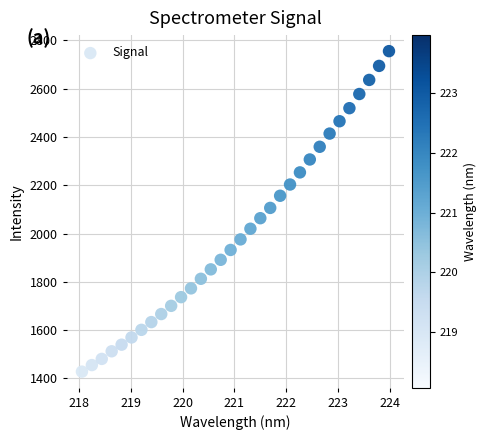

What is the range of Y values (max minus min)?

1327.7